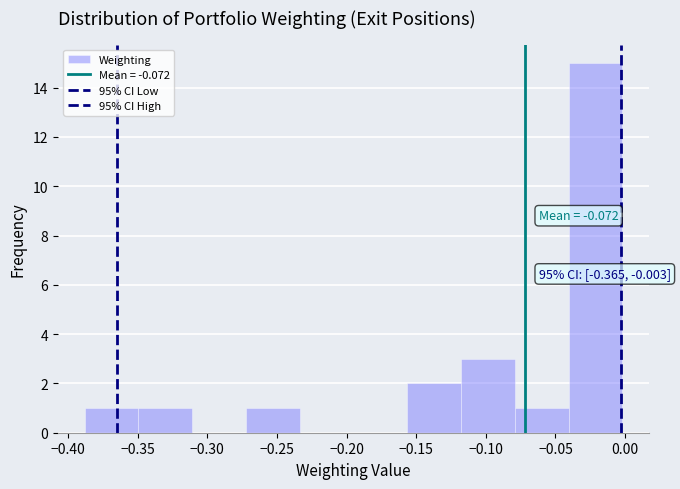

Which range on the x-axis has the tallest bar?

-0.040 to 0.000